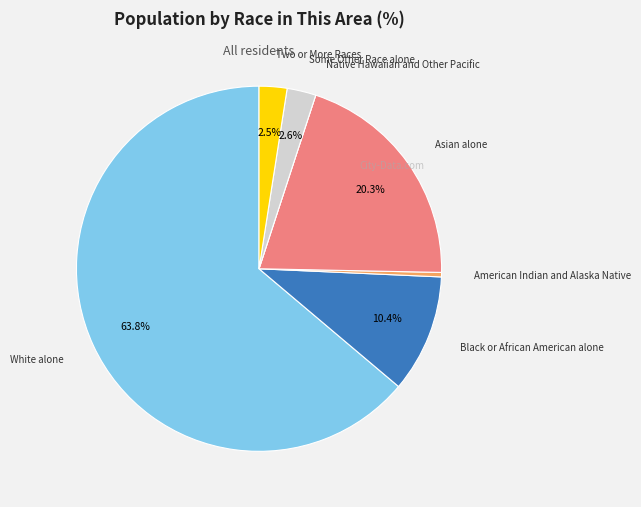

Is the sum of Some Other Race alone and Two or More Races greater than half?

No